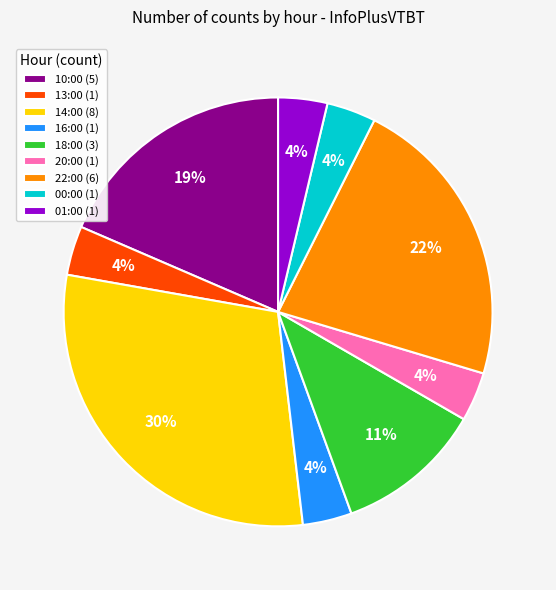

To the nearest percent, what is the average slice percentage?

11%